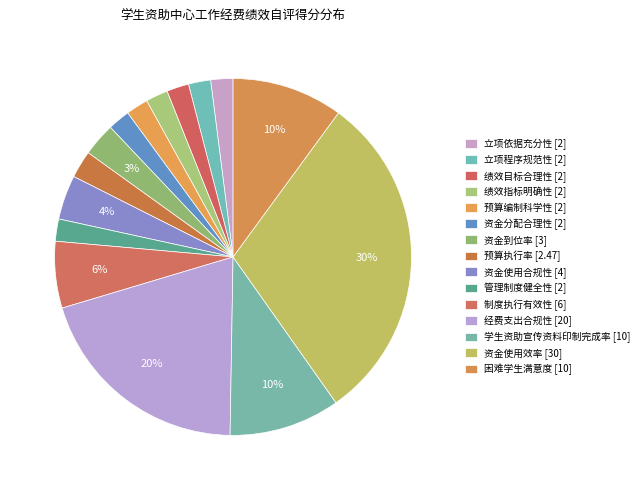

To the nearest percent, what is the average slice percentage?

7%